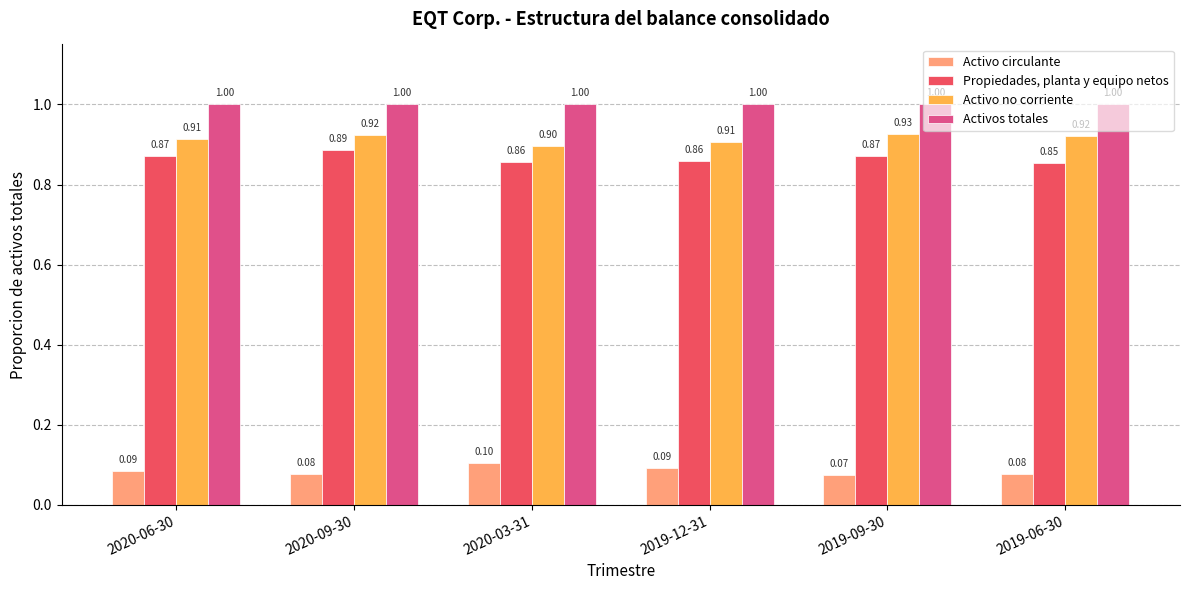

What is the highest value of the Activos totales series?

1.0